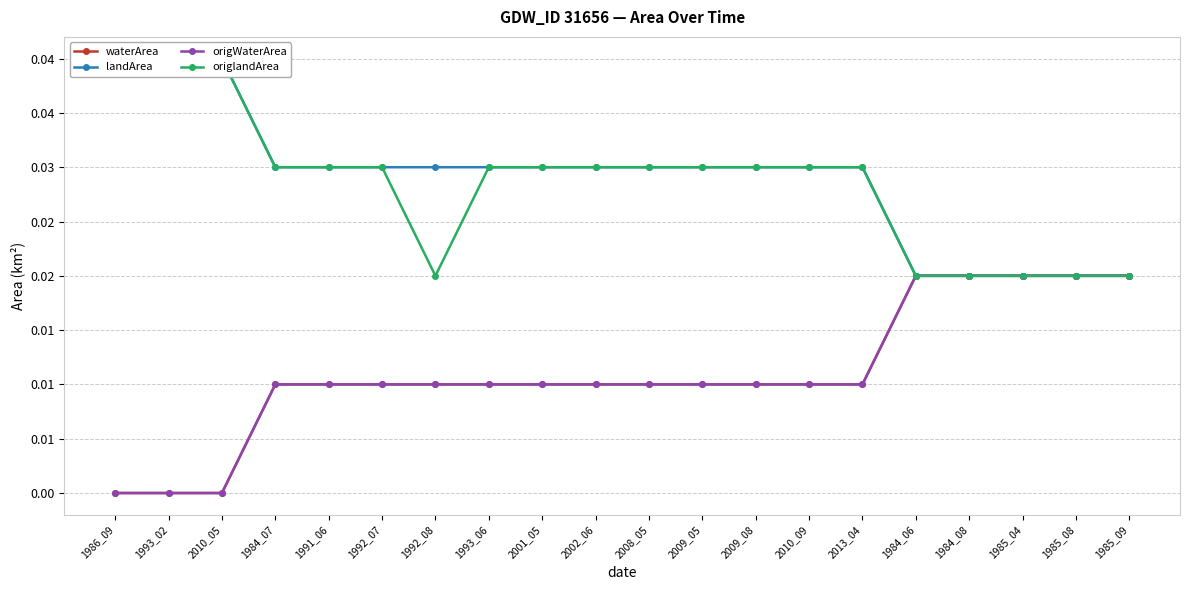

List the series in order of their peak value, lowest first.

waterArea, origWaterArea, landArea, origlandArea